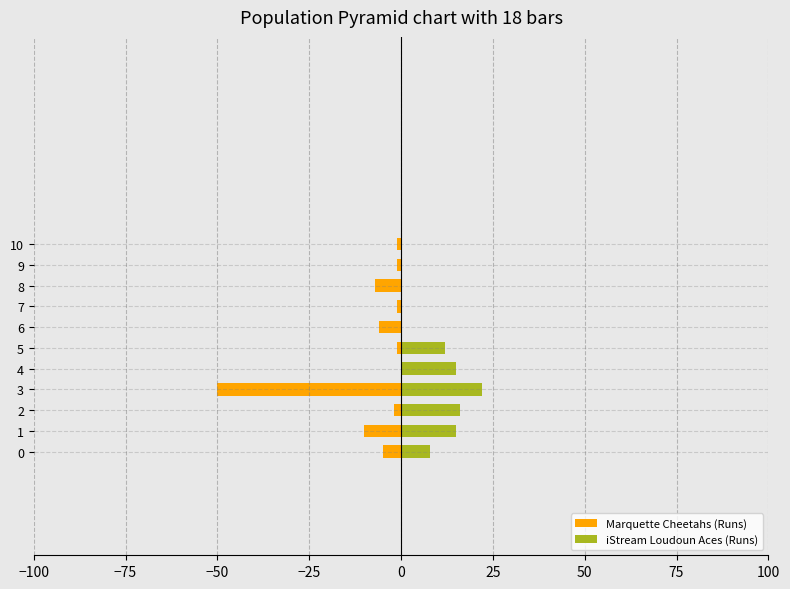

What is the value of the Marquette Cheetahs (Runs) bar at the 1st from the left?

-5